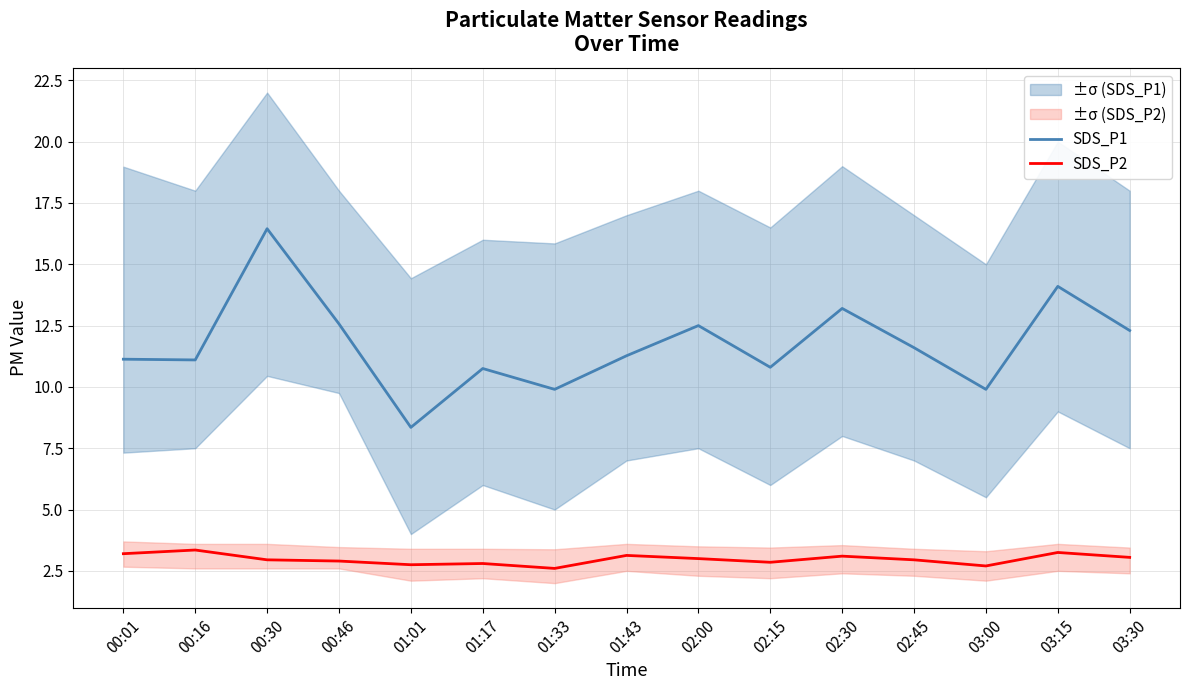

At which category is the sum across all series the highest?

00:30